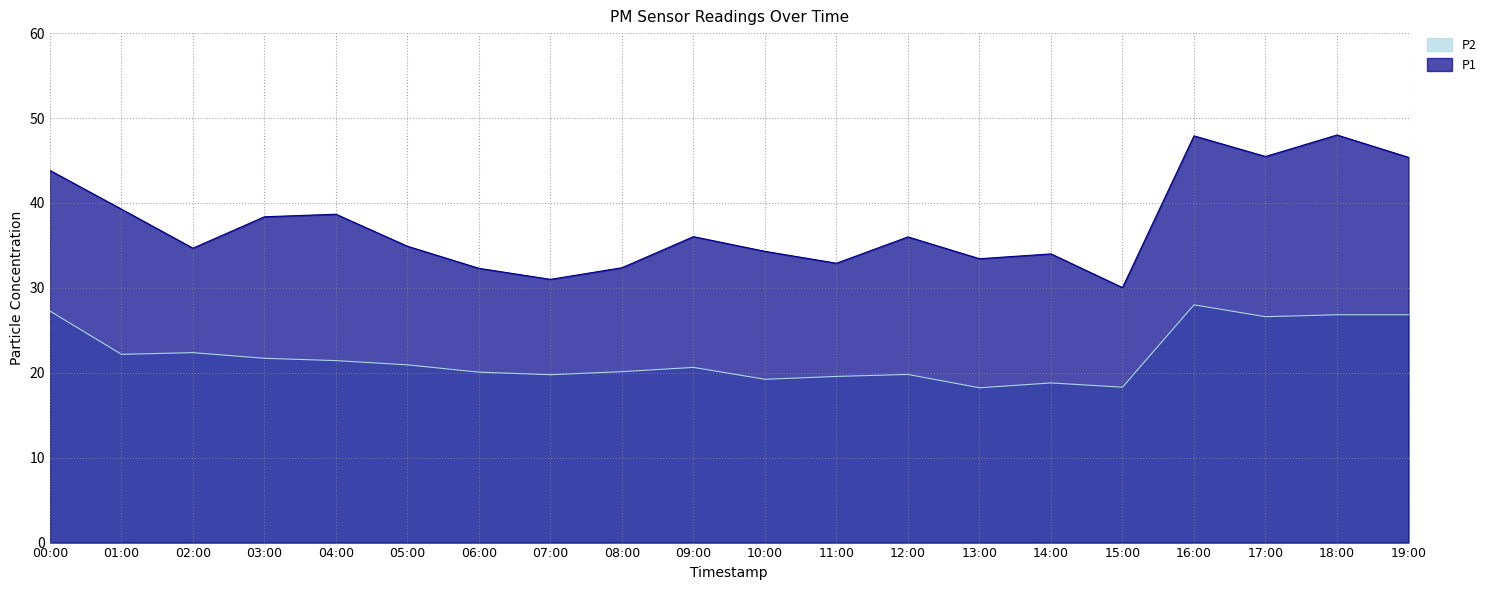

At which label does P2 first exceed 20?

00:00